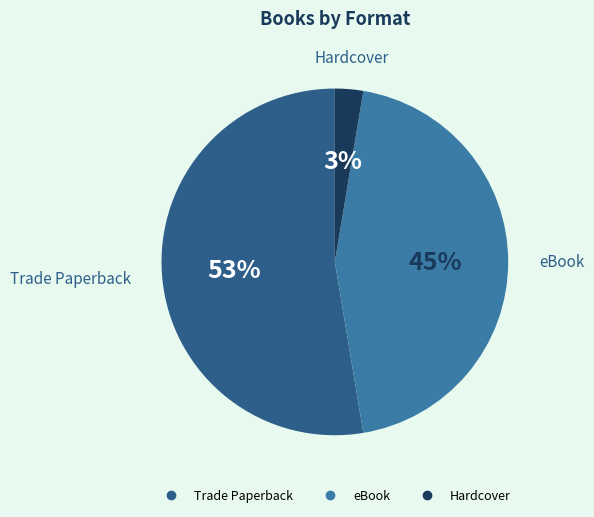

How many slices are in this pie chart?

3